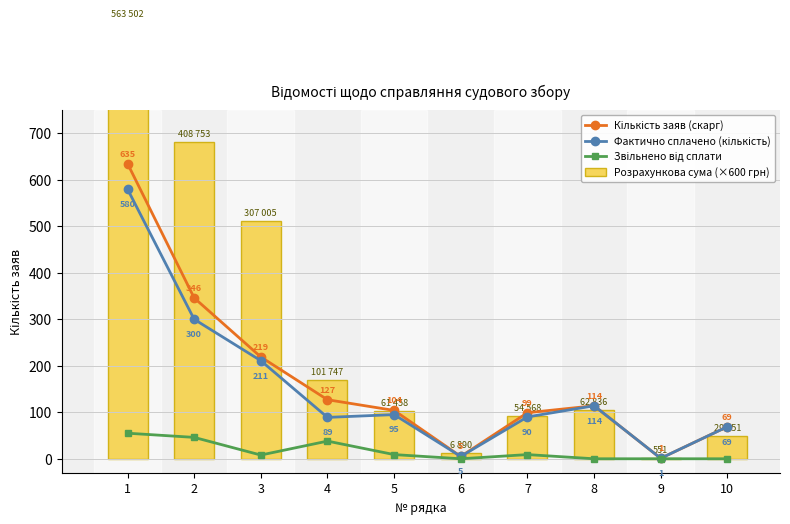

At which label does Фактично сплачено (кількість) reach its peak?

1